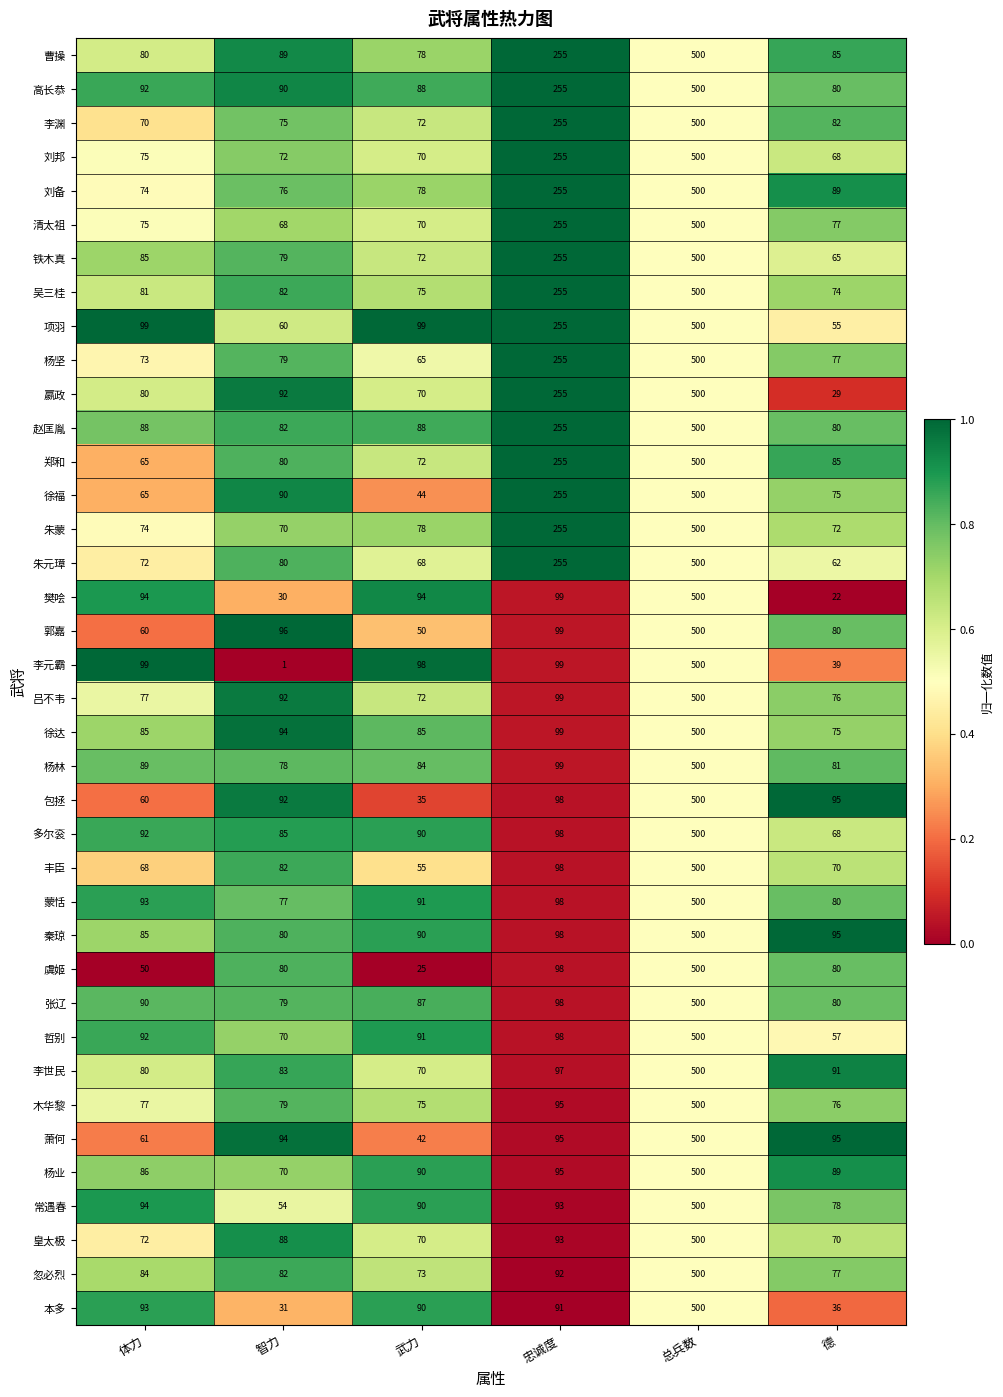

Which series has the largest range (max minus min)?

李元霸